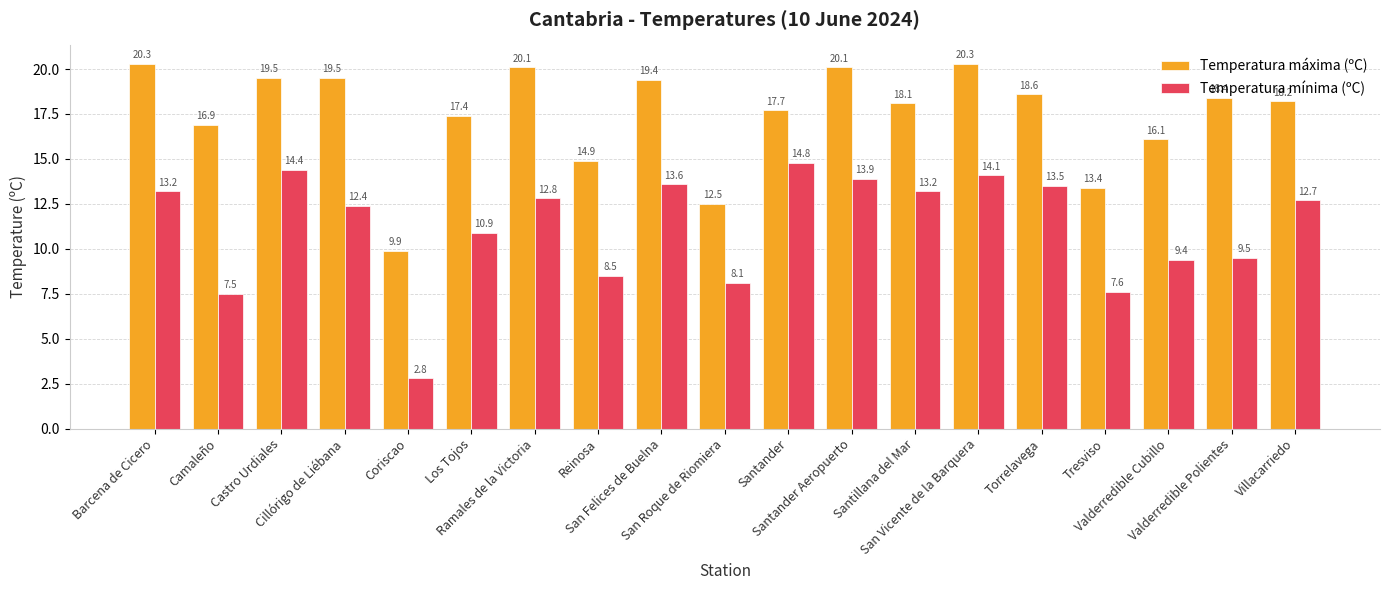

At which label is Temperatura máxima (ºC) closest to 15?

Reinosa